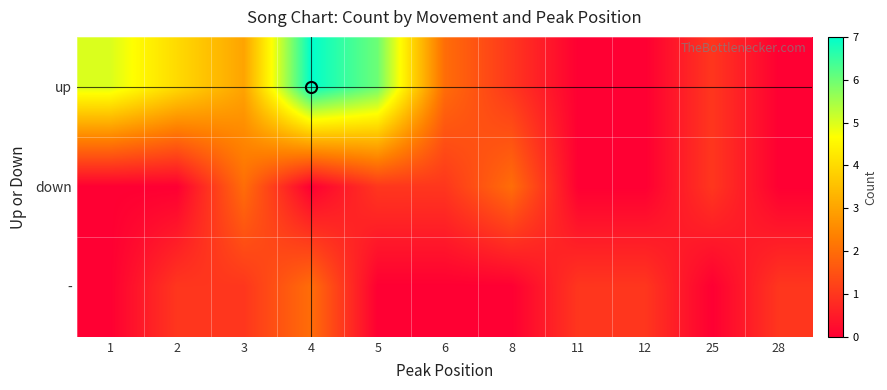

Which series has the widest spread of values?

up